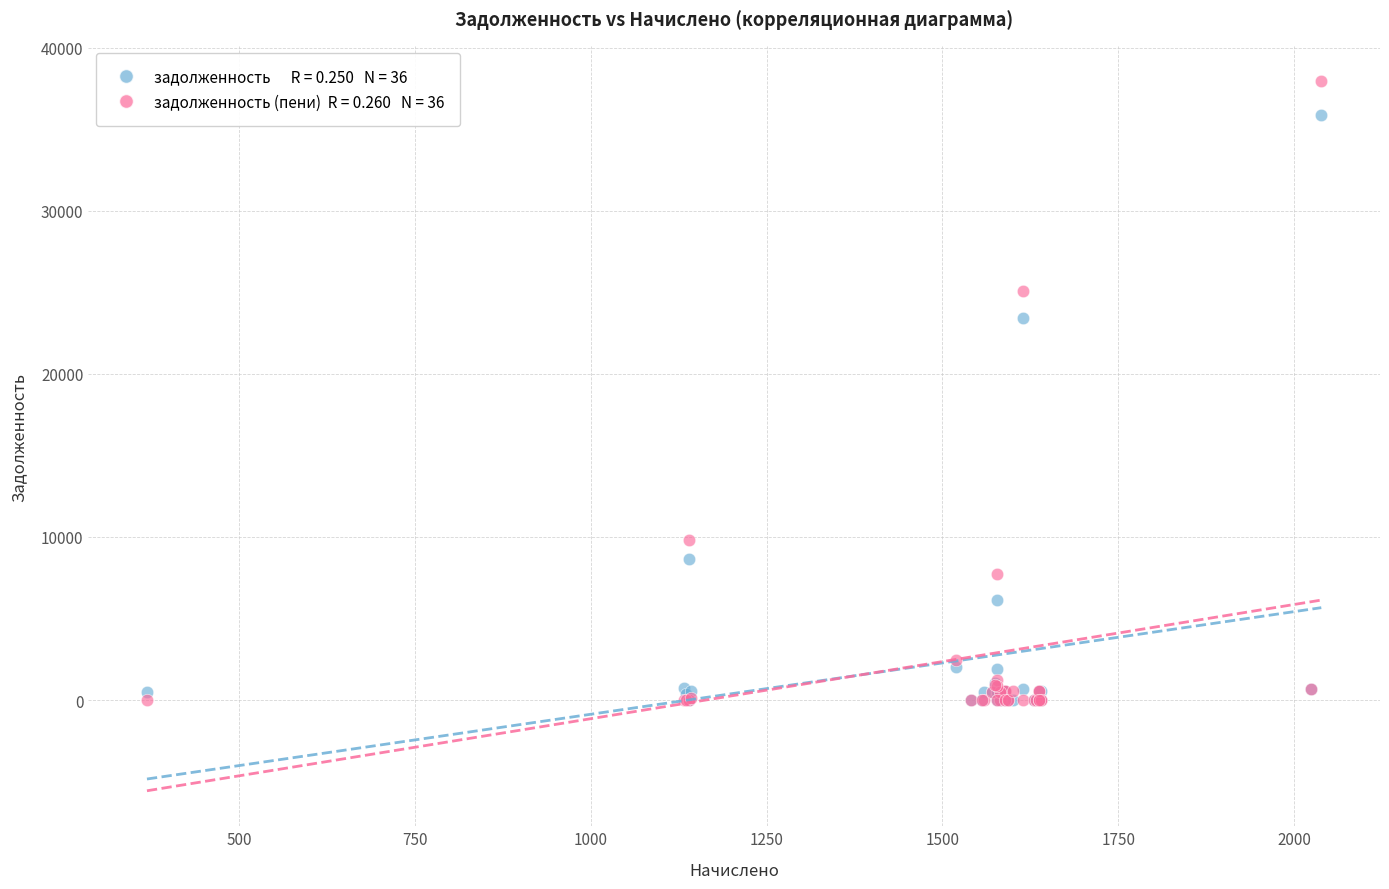

Across all series, what Y value is closest to 18966?

23445.7